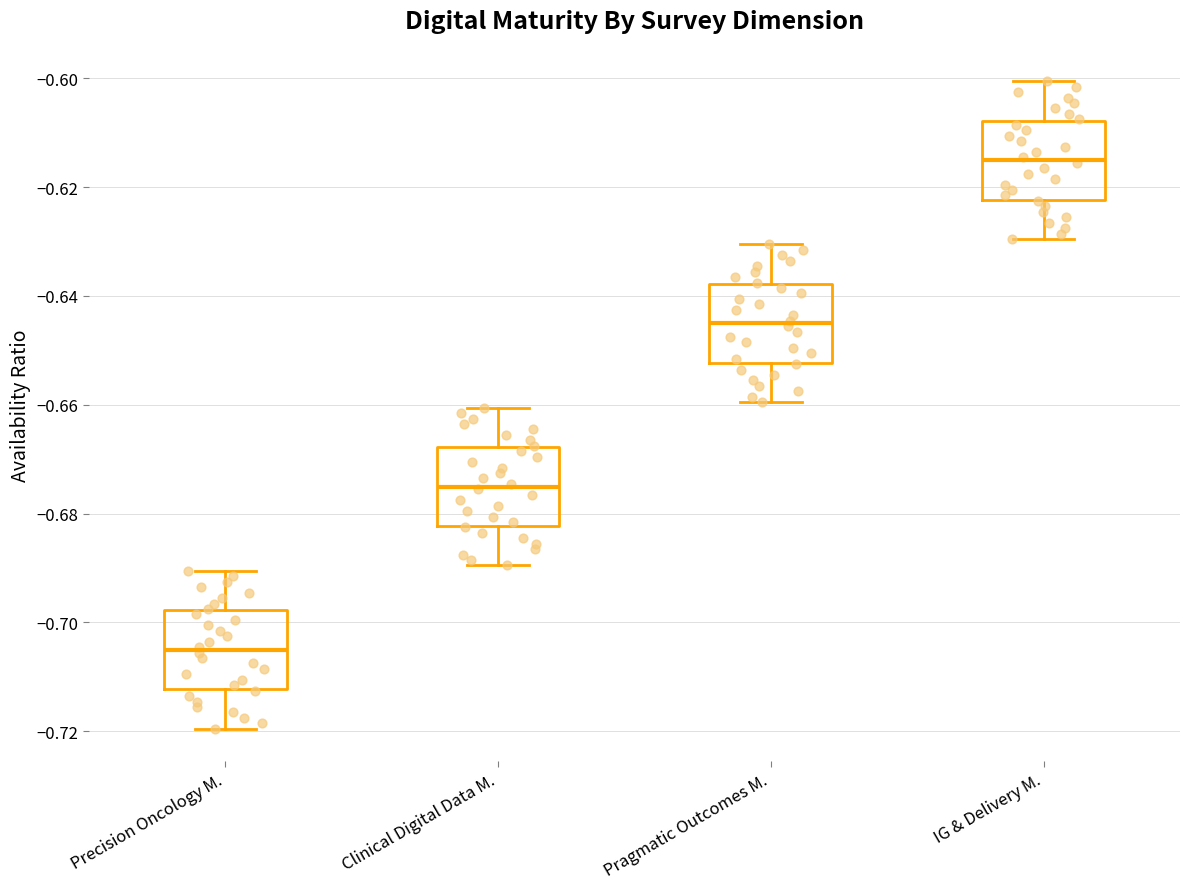

Reading left to right, read every box against the y-axis: the position of its median line, the range the box covers, and the ends of its whiskers. The values are not printed on the chart, so give them approximately, as read against the axis.

Precision Oncology M.: median -0.706, box -0.712 to -0.698, whiskers -0.720 to -0.690
Clinical Digital Data M.: median -0.676, box -0.682 to -0.668, whiskers -0.690 to -0.660
Pragmatic Outcomes M.: median -0.646, box -0.652 to -0.638, whiskers -0.660 to -0.630
IG & Delivery M.: median -0.616, box -0.622 to -0.608, whiskers -0.630 to -0.600